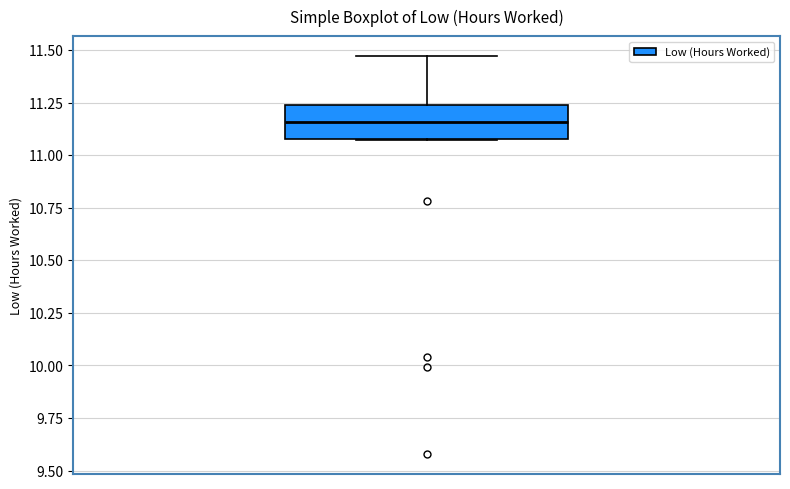

Read this box plot against the y-axis: the position of the median line, the range covered by the box, and the ends of both whiskers. The values are not printed on the chart, so give them approximately, as read against the axis.

median 11.15, box 11.10 to 11.25, whiskers 11.05 to 11.45